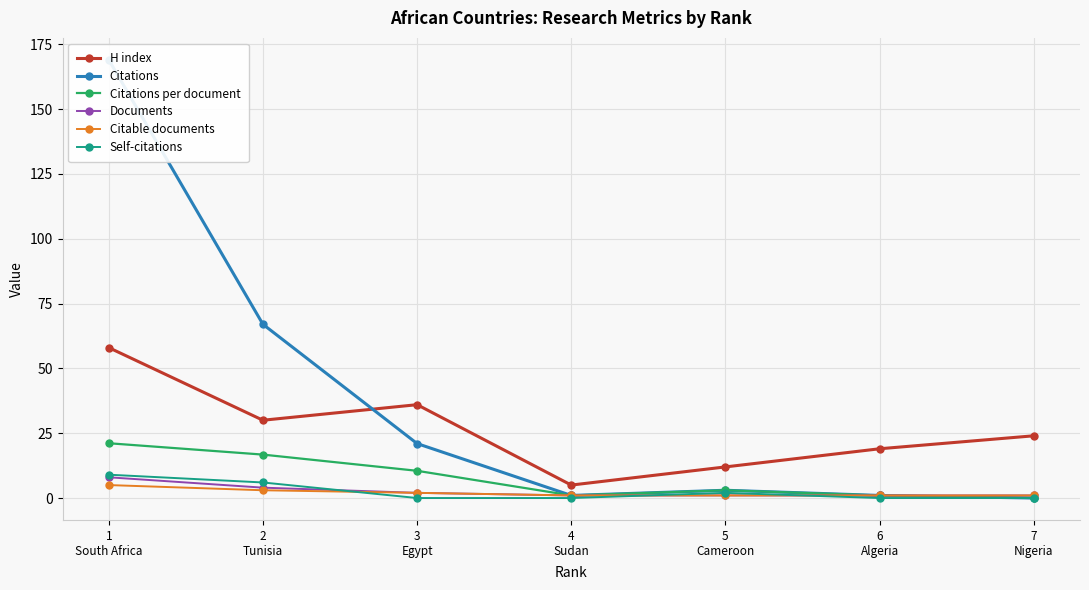

True or false: Self-citations has more than 1 interior local peaks.

False